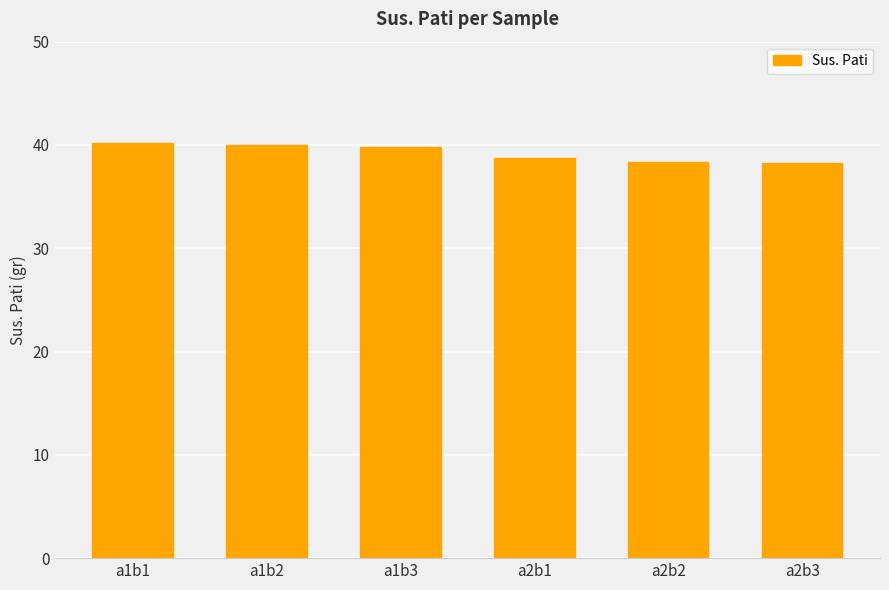

What is the smallest value displayed?

38.2